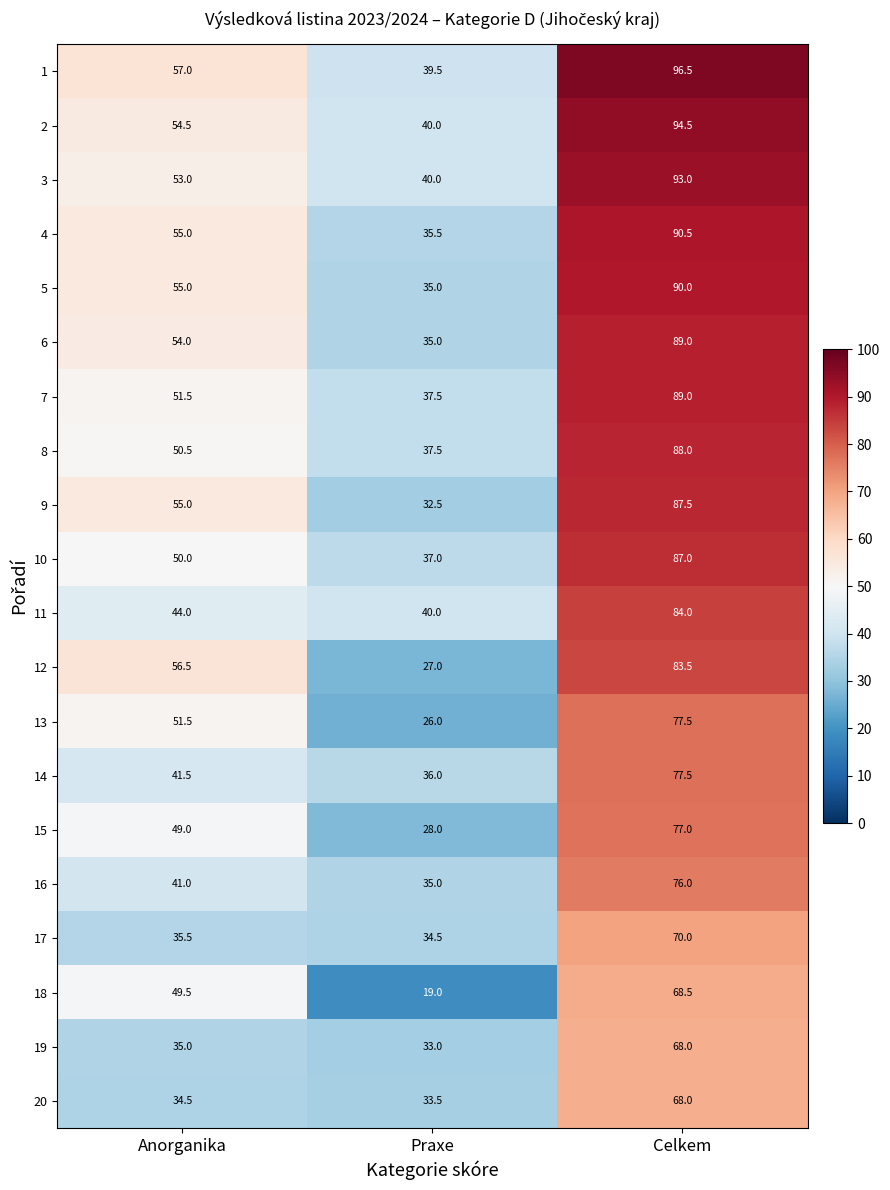

The value of 5 at Celkem is 158.8. True or false?

False